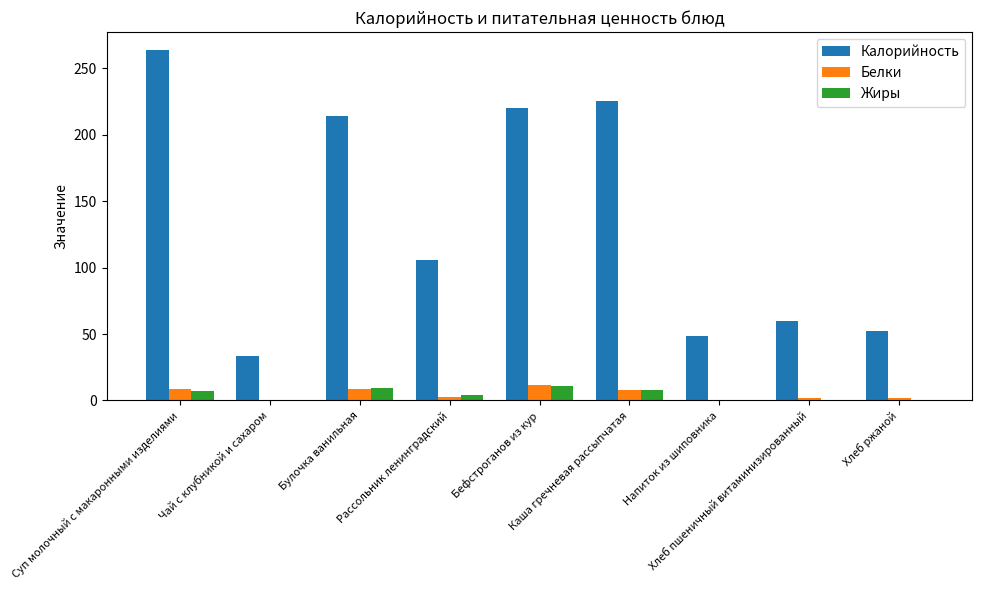

Which series has the largest total across all categories?

Калорийность